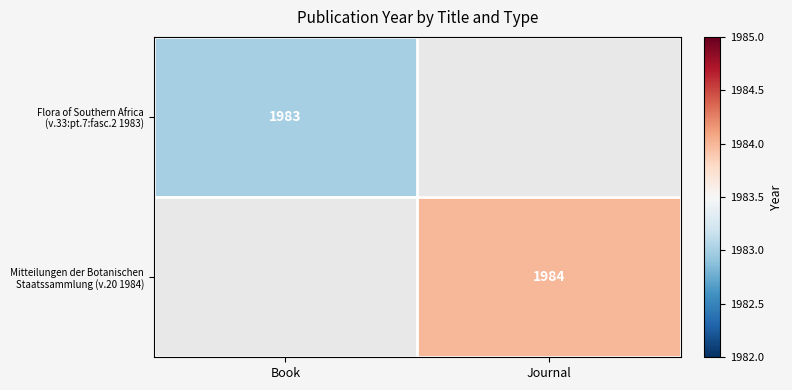

What is the greatest value displayed?

1984.0